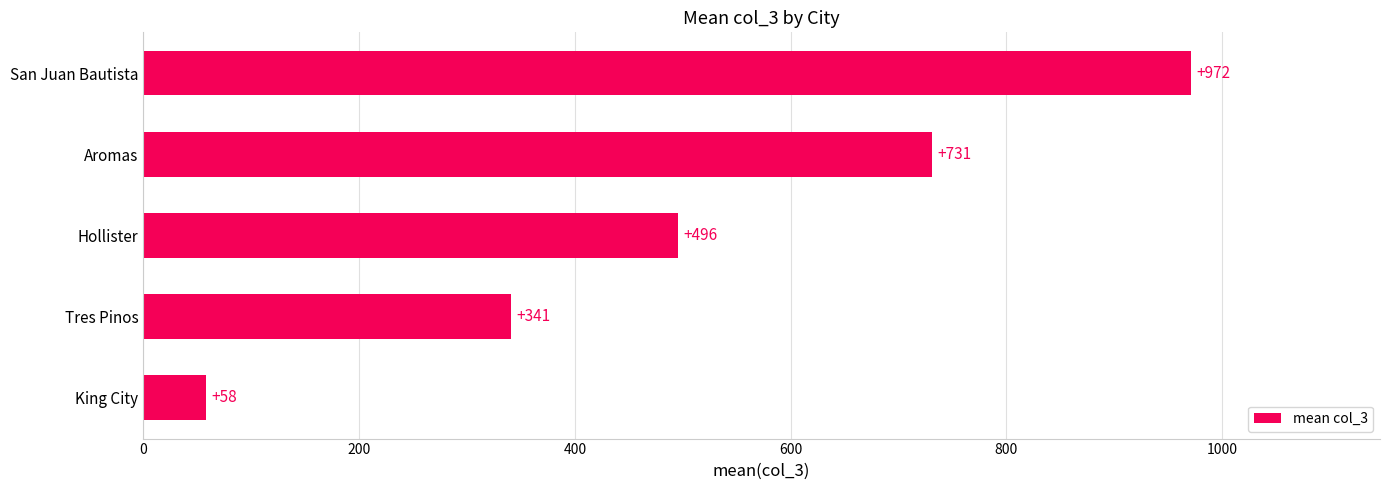

List the labels in order of value, largest first.

San Juan Bautista, Aromas, Hollister, Tres Pinos, King City